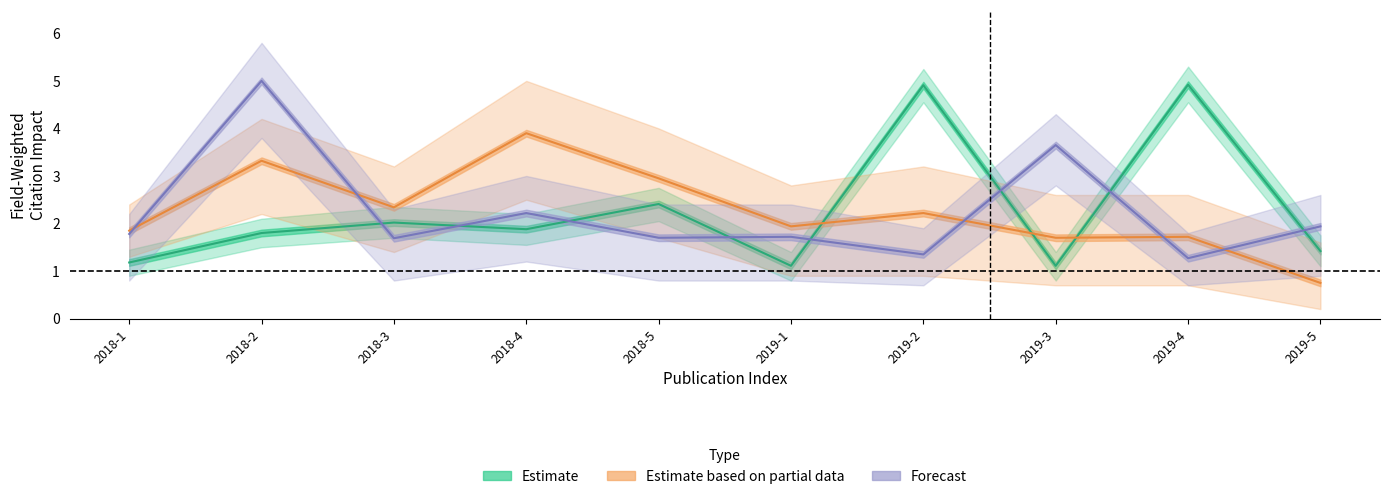

Is it true that Forecast equals 0.5 at 2018-5?

False